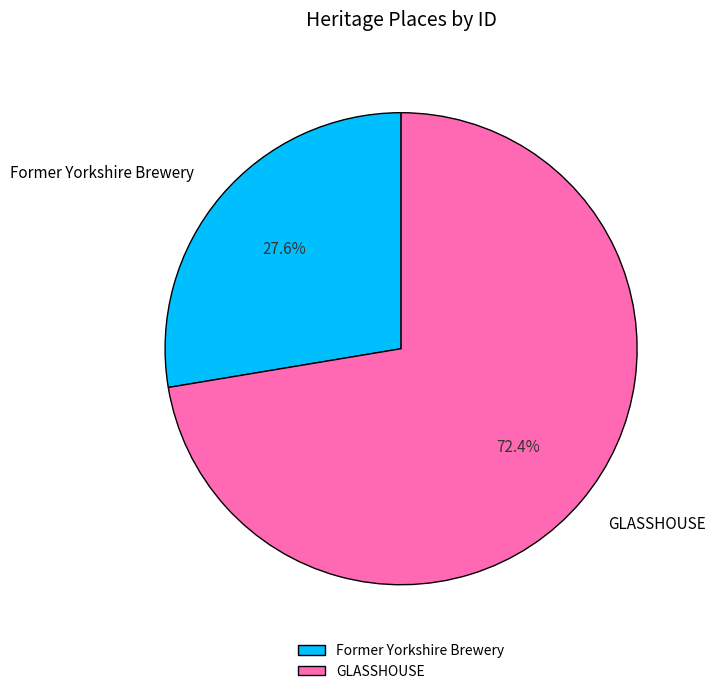

How many slices are in this pie chart?

2